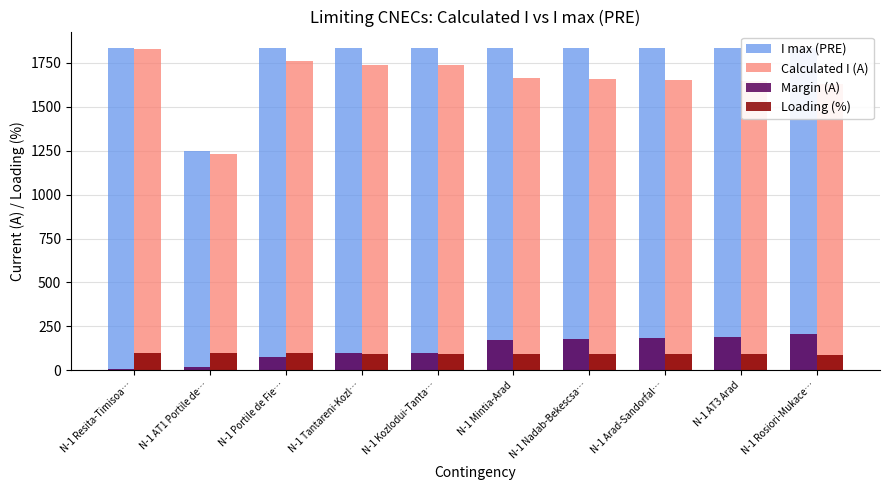

Reading left to right, transcribe all the data shown in this chart.

I max (PRE): N-1 Resita-Timisoa…=1836	N-1 AT1 Portile de…=1248	N-1 Portile de Fie…=1836	N-1 Tantareni-Kozl…=1836	N-1 Kozlodui-Tanta…=1836	N-1 Mintia-Arad=1836	N-1 Nadab-Bekescsa…=1836	N-1 Arad-Sandorfal…=1836	N-1 AT3 Arad=1836	N-1 Rosiori-Mukace…=1836
Calculated I (A): N-1 Resita-Timisoa…=1831	N-1 AT1 Portile de…=1230	N-1 Portile de Fie…=1759	N-1 Tantareni-Kozl…=1740	N-1 Kozlodui-Tanta…=1740	N-1 Mintia-Arad=1662	N-1 Nadab-Bekescsa…=1657	N-1 Arad-Sandorfal…=1652	N-1 AT3 Arad=1646	N-1 Rosiori-Mukace…=1629
Margin (A): N-1 Resita-Timisoa…=5	N-1 AT1 Portile de…=18	N-1 Portile de Fie…=77	N-1 Tantareni-Kozl…=96	N-1 Kozlodui-Tanta…=96	N-1 Mintia-Arad=174	N-1 Nadab-Bekescsa…=179	N-1 Arad-Sandorfal…=184	N-1 AT3 Arad=190	N-1 Rosiori-Mukace…=207
Loading (%): N-1 Resita-Timisoa…=100	N-1 AT1 Portile de…=99	N-1 Portile de Fie…=96	N-1 Tantareni-Kozl…=95	N-1 Kozlodui-Tanta…=95	N-1 Mintia-Arad=91	N-1 Nadab-Bekescsa…=90	N-1 Arad-Sandorfal…=90	N-1 AT3 Arad=90	N-1 Rosiori-Mukace…=89